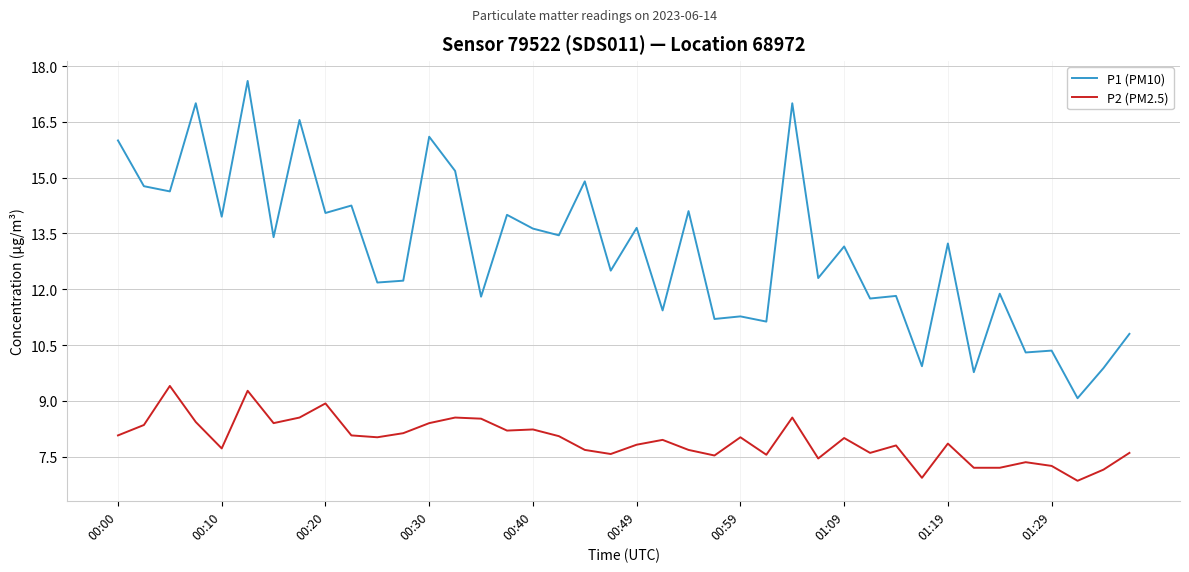

What is the highest value of the P2 (PM2.5) series?

9.4